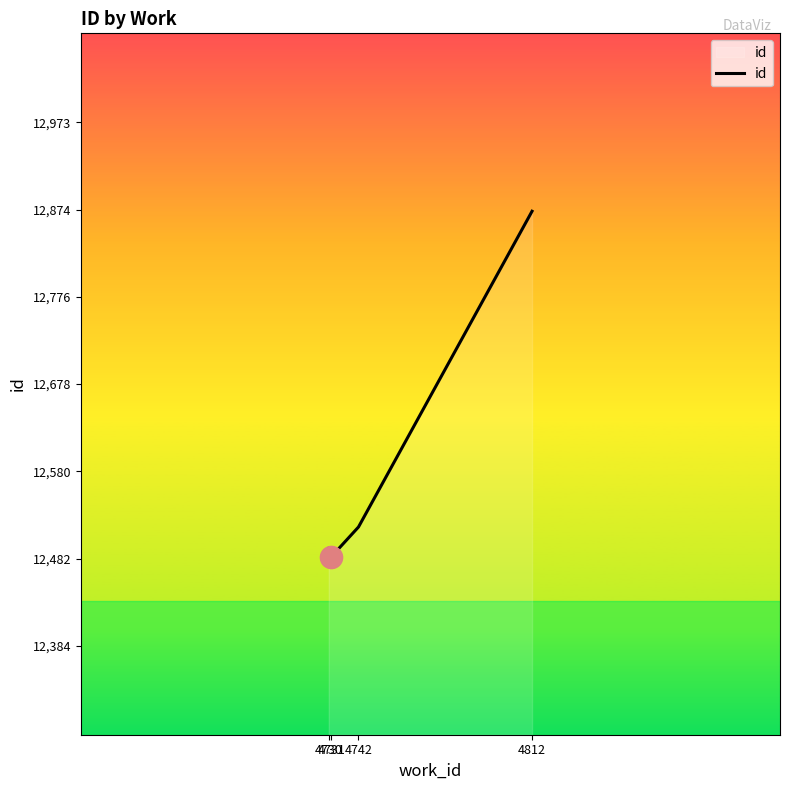

What is the approximate value at 4812?

12873.0